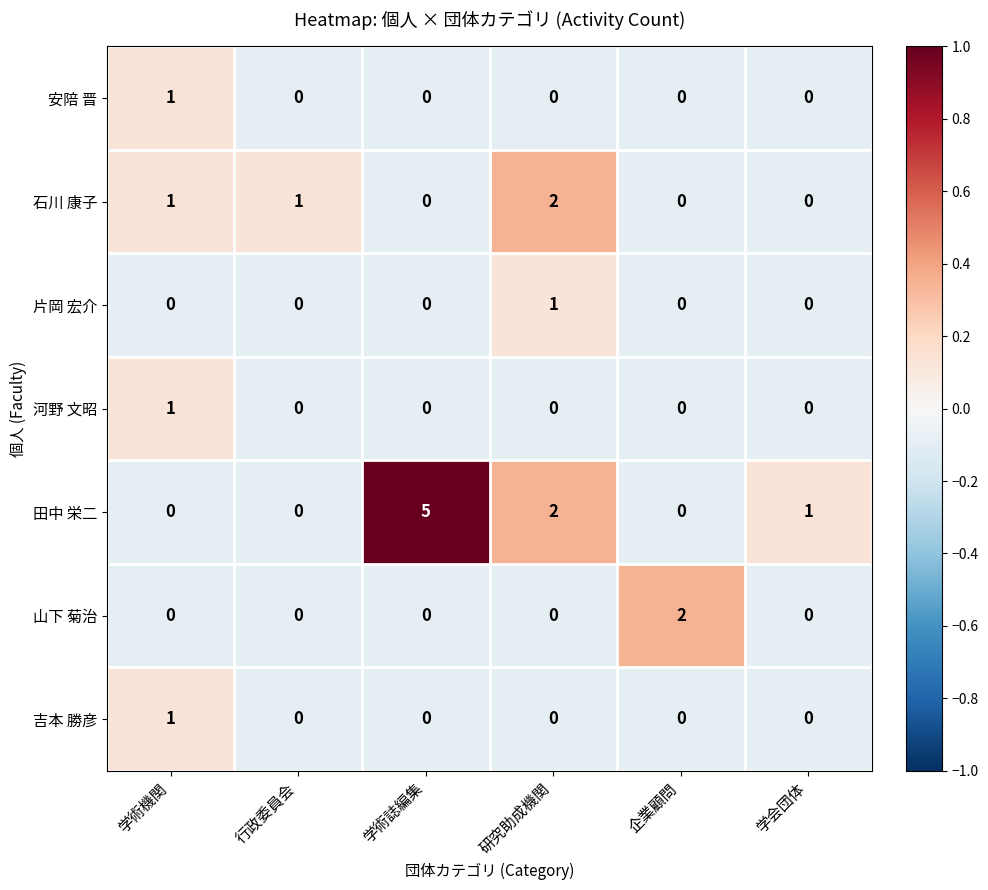

Count the 山下 菊治 values in the range 0 to 1.

5